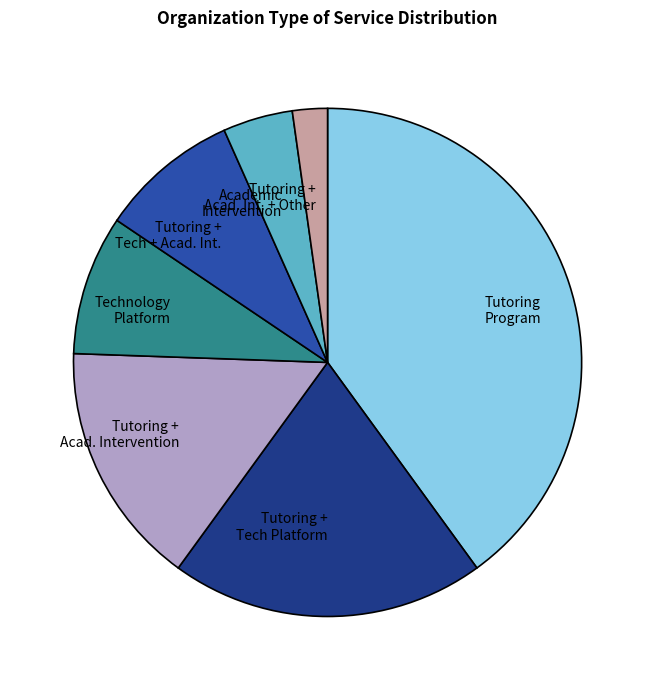

What is the ratio of the value at Tutoring + Acad. Int. + Other to the value at Academic Intervention?

0.5